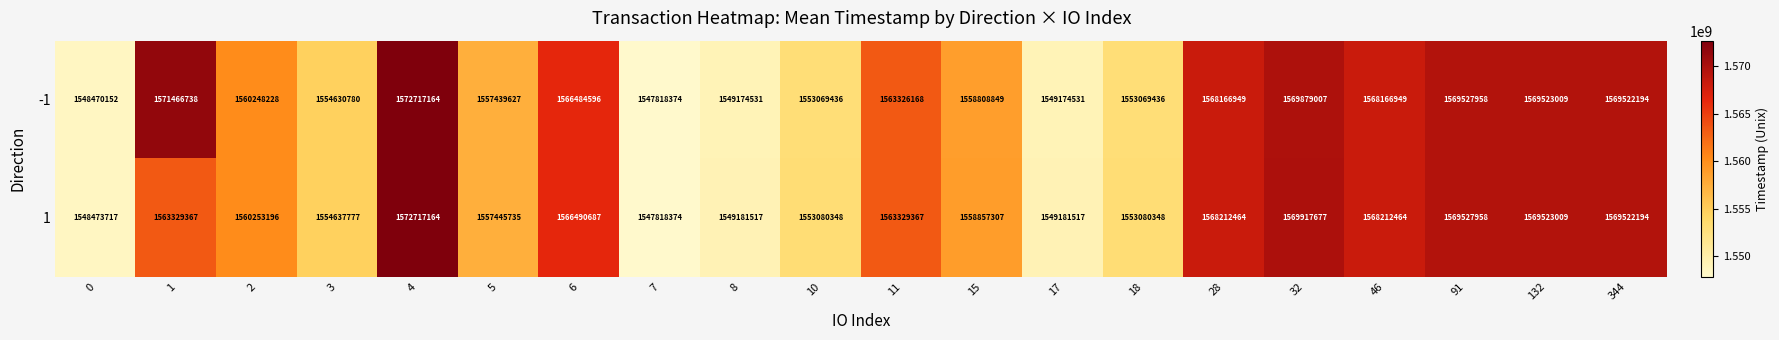

What is the difference between the maximum and minimum values in the -1 series?

24898790